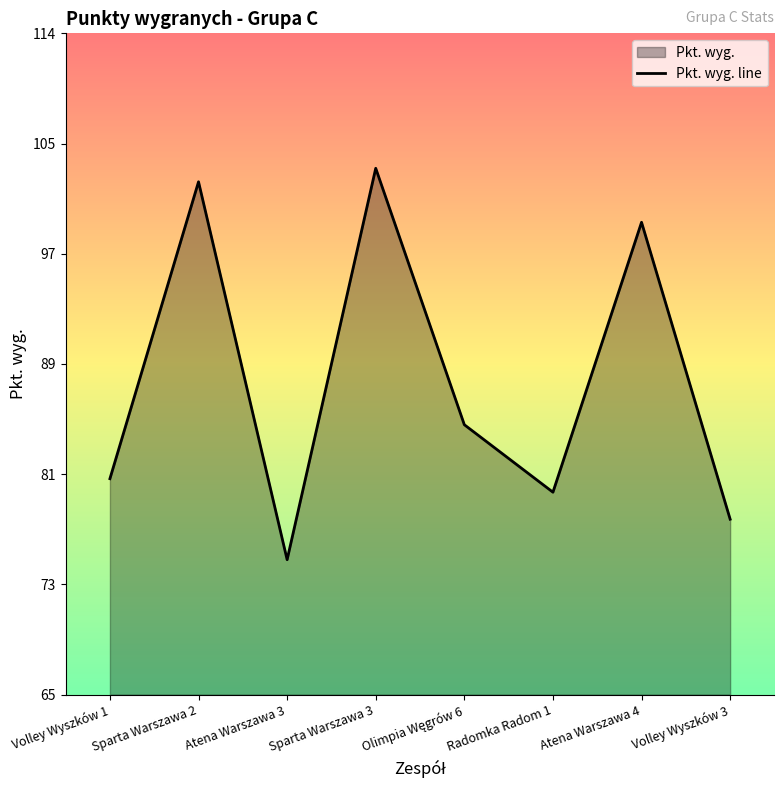

At which category does the data reach its first local valley?

Atena Warszawa 3